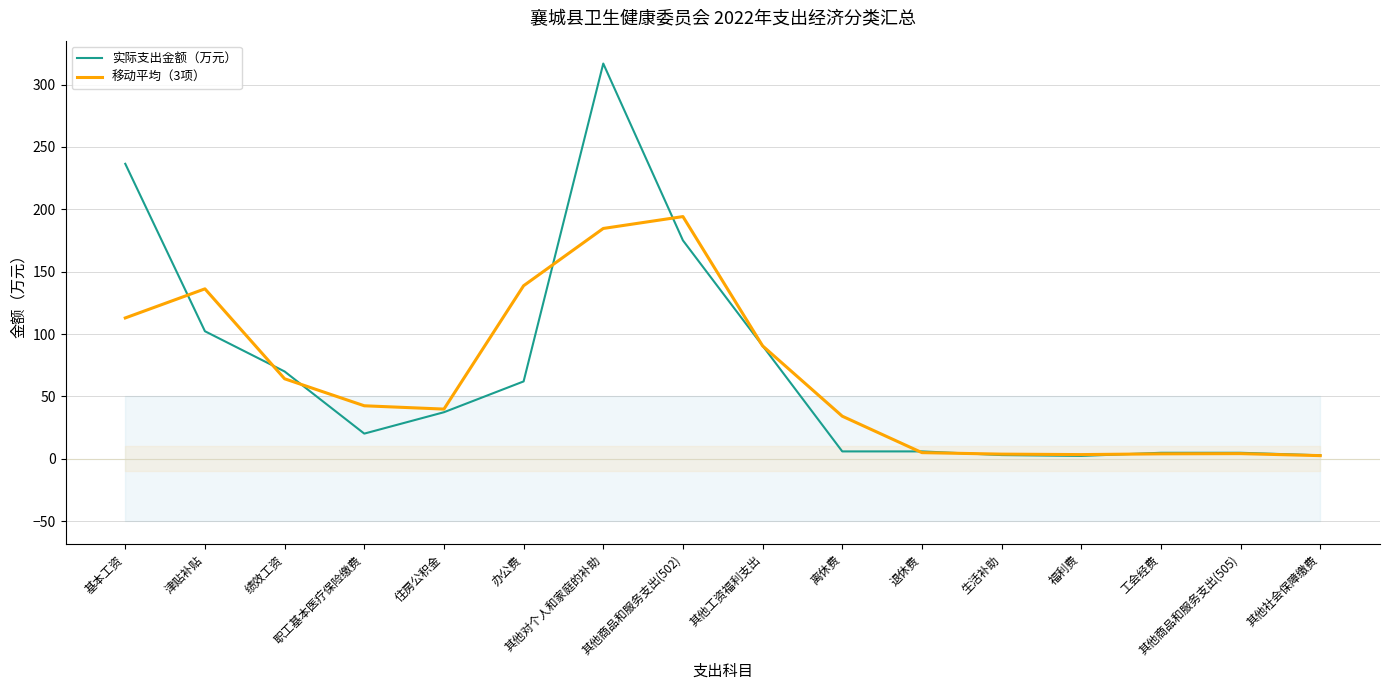

The 实际支出金额（万元） series shows 53.8 at 住房公积金. True or false?

False